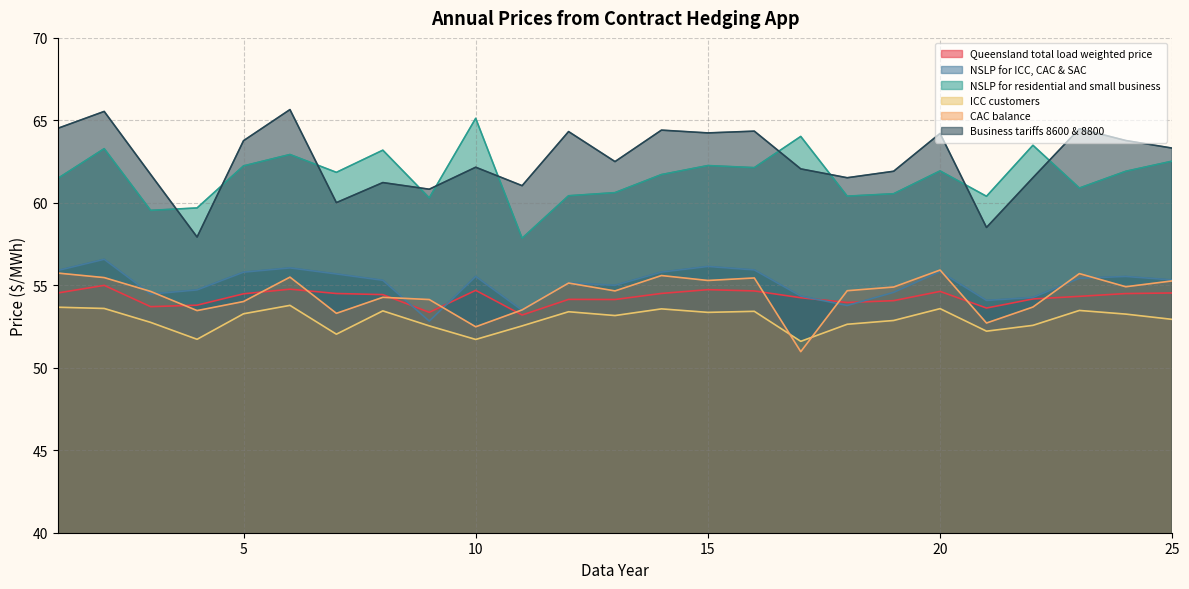

Rank the categories by NSLP for ICC, CAC & SAC value from lowest to highest.

9, 11, 18, 21, 22, 17, 3, 19, 4, 13, 12, 8, 25, 23, 24, 10, 7, 5, 14, 20, 1, 16, 6, 15, 2